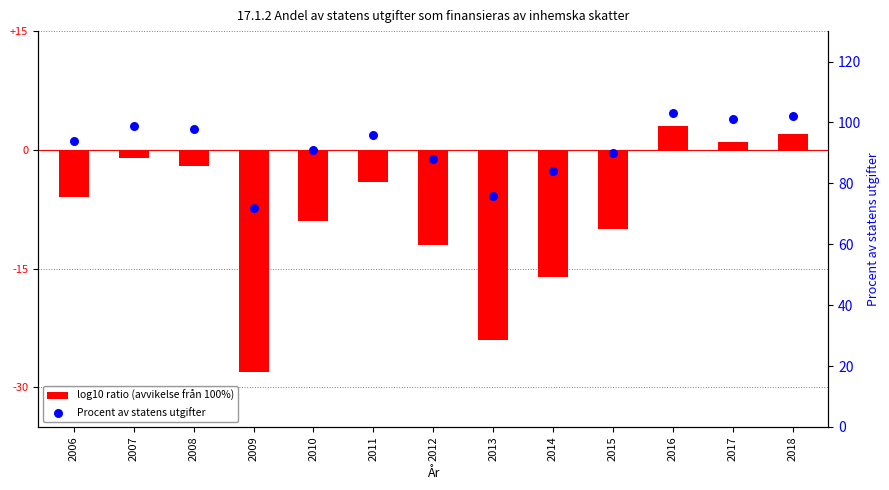

Which series has the largest total across all categories?

Procent av statens utgifter